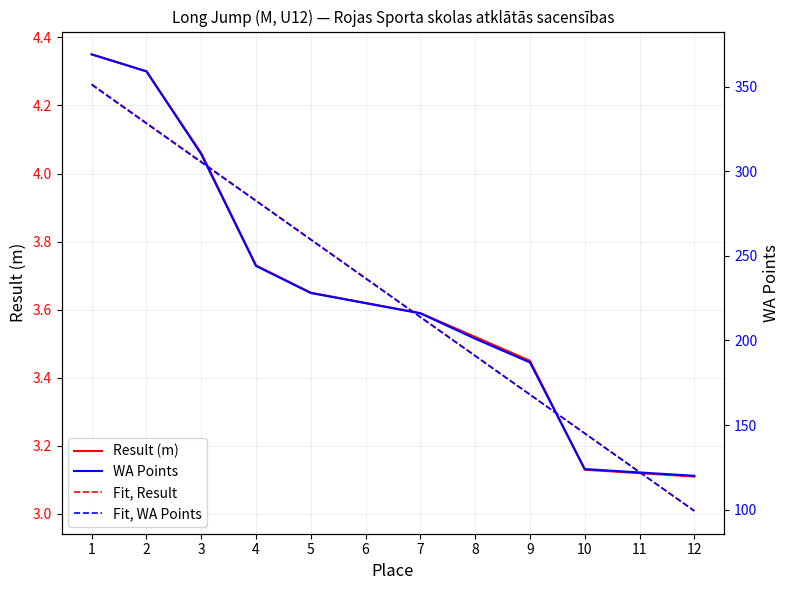

At which category is the sum across all series the highest?

1